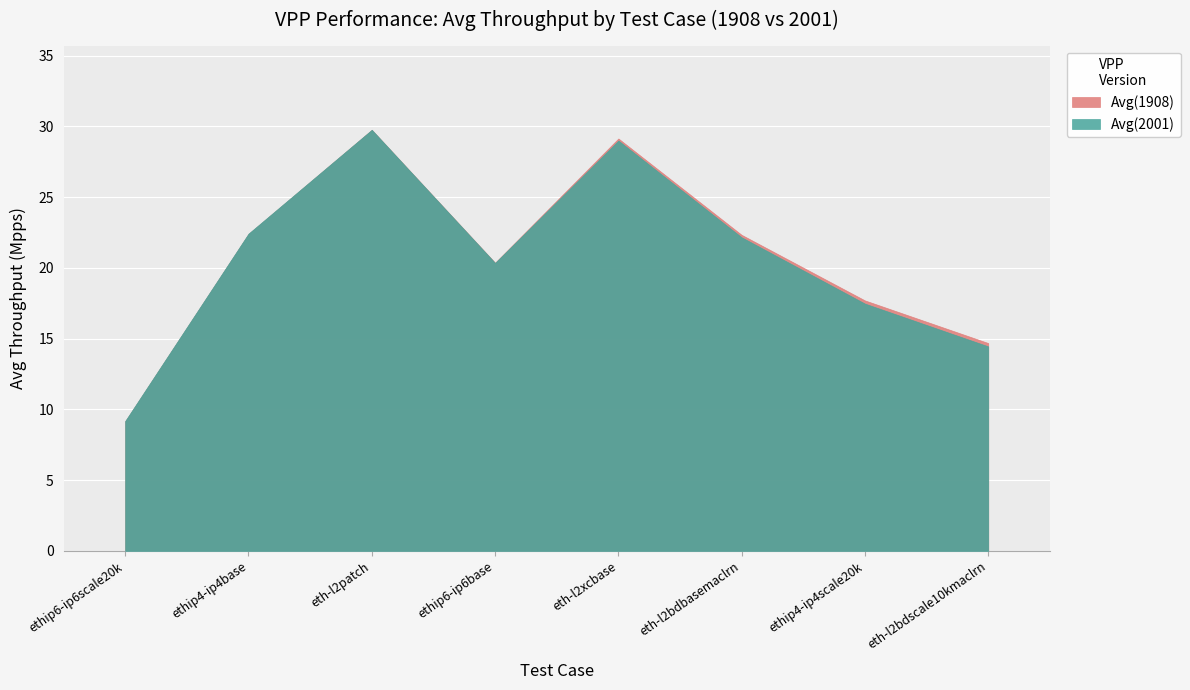

What is the difference between the Avg(2001) values at 78b-4t4c-ethip6-ip6base and 64b-4t4c-ethip4-ip4scale20k?

2.9